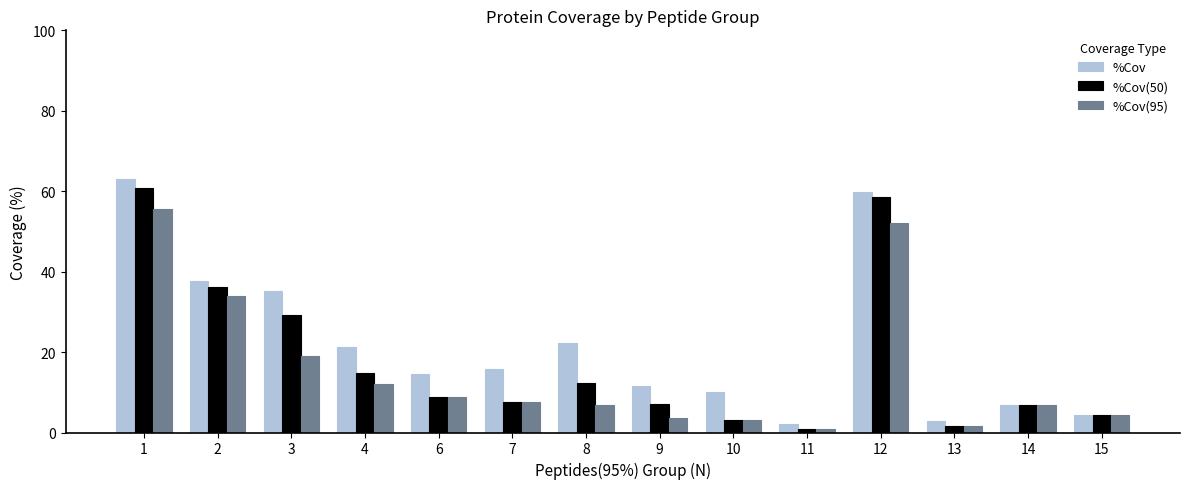

Which series has the largest total across all categories?

%Cov